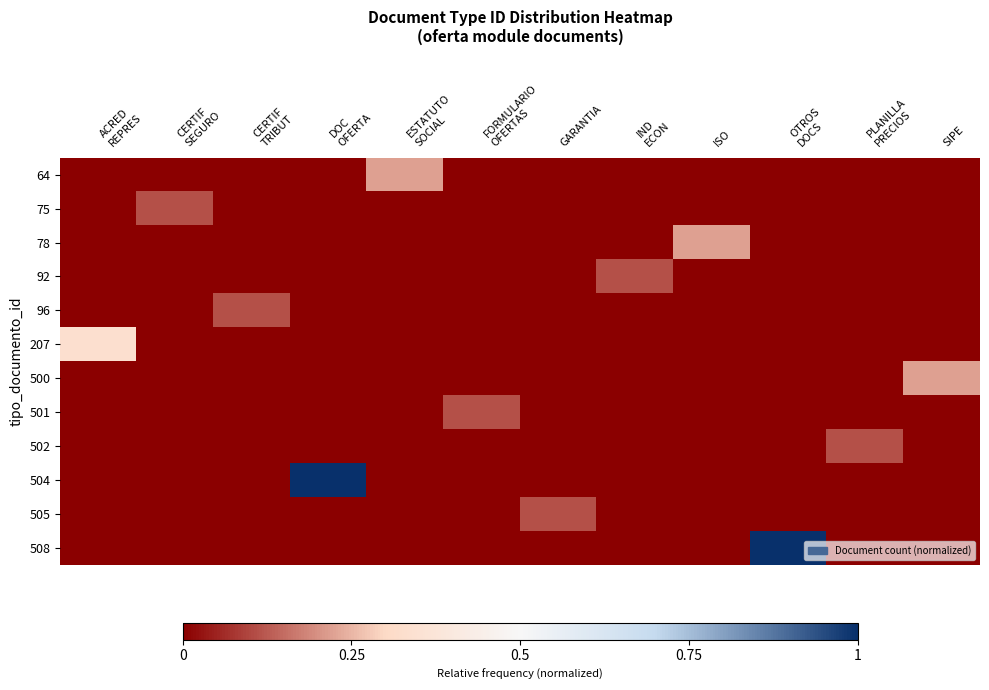

Reading left to right, list all the values displayed in this chart.

64: ACRED
REPRES=0.0	CERTIF
SEGURO=0.0	CERTIF
TRIBUT=0.0	DOC
OFERTA=0.0	ESTATUTO
SOCIAL=0.2	FORMULARIO
OFERTAS=0.0	GARANTIA=0.0	IND
ECON=0.0	ISO=0.0	OTROS
DOCS=0.0	PLANILLA
PRECIOS=0.0	SIPE=0.0
75: ACRED
REPRES=0.0	CERTIF
SEGURO=0.1	CERTIF
TRIBUT=0.0	DOC
OFERTA=0.0	ESTATUTO
SOCIAL=0.0	FORMULARIO
OFERTAS=0.0	GARANTIA=0.0	IND
ECON=0.0	ISO=0.0	OTROS
DOCS=0.0	PLANILLA
PRECIOS=0.0	SIPE=0.0
78: ACRED
REPRES=0.0	CERTIF
SEGURO=0.0	CERTIF
TRIBUT=0.0	DOC
OFERTA=0.0	ESTATUTO
SOCIAL=0.0	FORMULARIO
OFERTAS=0.0	GARANTIA=0.0	IND
ECON=0.0	ISO=0.2	OTROS
DOCS=0.0	PLANILLA
PRECIOS=0.0	SIPE=0.0
92: ACRED
REPRES=0.0	CERTIF
SEGURO=0.0	CERTIF
TRIBUT=0.0	DOC
OFERTA=0.0	ESTATUTO
SOCIAL=0.0	FORMULARIO
OFERTAS=0.0	GARANTIA=0.0	IND
ECON=0.1	ISO=0.0	OTROS
DOCS=0.0	PLANILLA
PRECIOS=0.0	SIPE=0.0
96: ACRED
REPRES=0.0	CERTIF
SEGURO=0.0	CERTIF
TRIBUT=0.1	DOC
OFERTA=0.0	ESTATUTO
SOCIAL=0.0	FORMULARIO
OFERTAS=0.0	GARANTIA=0.0	IND
ECON=0.0	ISO=0.0	OTROS
DOCS=0.0	PLANILLA
PRECIOS=0.0	SIPE=0.0
207: ACRED
REPRES=0.3	CERTIF
SEGURO=0.0	CERTIF
TRIBUT=0.0	DOC
OFERTA=0.0	ESTATUTO
SOCIAL=0.0	FORMULARIO
OFERTAS=0.0	GARANTIA=0.0	IND
ECON=0.0	ISO=0.0	OTROS
DOCS=0.0	PLANILLA
PRECIOS=0.0	SIPE=0.0
500: ACRED
REPRES=0.0	CERTIF
SEGURO=0.0	CERTIF
TRIBUT=0.0	DOC
OFERTA=0.0	ESTATUTO
SOCIAL=0.0	FORMULARIO
OFERTAS=0.0	GARANTIA=0.0	IND
ECON=0.0	ISO=0.0	OTROS
DOCS=0.0	PLANILLA
PRECIOS=0.0	SIPE=0.2
501: ACRED
REPRES=0.0	CERTIF
SEGURO=0.0	CERTIF
TRIBUT=0.0	DOC
OFERTA=0.0	ESTATUTO
SOCIAL=0.0	FORMULARIO
OFERTAS=0.1	GARANTIA=0.0	IND
ECON=0.0	ISO=0.0	OTROS
DOCS=0.0	PLANILLA
PRECIOS=0.0	SIPE=0.0
502: ACRED
REPRES=0.0	CERTIF
SEGURO=0.0	CERTIF
TRIBUT=0.0	DOC
OFERTA=0.0	ESTATUTO
SOCIAL=0.0	FORMULARIO
OFERTAS=0.0	GARANTIA=0.0	IND
ECON=0.0	ISO=0.0	OTROS
DOCS=0.0	PLANILLA
PRECIOS=0.1	SIPE=0.0
504: ACRED
REPRES=0.0	CERTIF
SEGURO=0.0	CERTIF
TRIBUT=0.0	DOC
OFERTA=1.0	ESTATUTO
SOCIAL=0.0	FORMULARIO
OFERTAS=0.0	GARANTIA=0.0	IND
ECON=0.0	ISO=0.0	OTROS
DOCS=0.0	PLANILLA
PRECIOS=0.0	SIPE=0.0
505: ACRED
REPRES=0.0	CERTIF
SEGURO=0.0	CERTIF
TRIBUT=0.0	DOC
OFERTA=0.0	ESTATUTO
SOCIAL=0.0	FORMULARIO
OFERTAS=0.0	GARANTIA=0.1	IND
ECON=0.0	ISO=0.0	OTROS
DOCS=0.0	PLANILLA
PRECIOS=0.0	SIPE=0.0
508: ACRED
REPRES=0.0	CERTIF
SEGURO=0.0	CERTIF
TRIBUT=0.0	DOC
OFERTA=0.0	ESTATUTO
SOCIAL=0.0	FORMULARIO
OFERTAS=0.0	GARANTIA=0.0	IND
ECON=0.0	ISO=0.0	OTROS
DOCS=1.0	PLANILLA
PRECIOS=0.0	SIPE=0.0